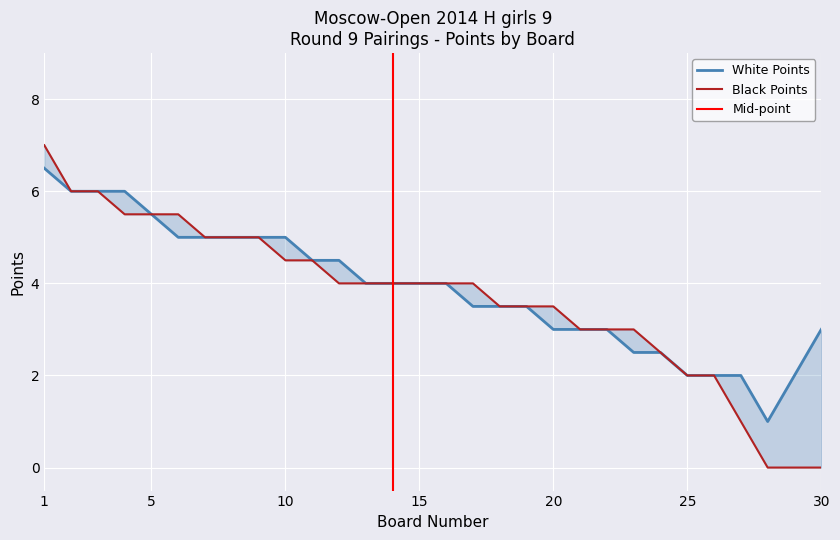

Reading left to right, extract all data points from this chart.

White Points: 1=6.5	2=6.0	3=6.0	4=6.0	5=5.5	6=5.0	7=5.0	8=5.0	9=5.0	10=5.0	11=4.5	12=4.5	13=4.0	14=4.0	15=4.0	16=4.0	17=3.5	18=3.5	19=3.5	20=3.0	21=3.0	22=3.0	23=2.5	24=2.5	25=2.0	26=2.0	27=2.0	28=1.0	29=2.0	30=3.0
Black Points: 1=7.0	2=6.0	3=6.0	4=5.5	5=5.5	6=5.5	7=5.0	8=5.0	9=5.0	10=4.5	11=4.5	12=4.0	13=4.0	14=4.0	15=4.0	16=4.0	17=4.0	18=3.5	19=3.5	20=3.5	21=3.0	22=3.0	23=3.0	24=2.5	25=2.0	26=2.0	27=1.0	28=0.0	29=0.0	30=0.0